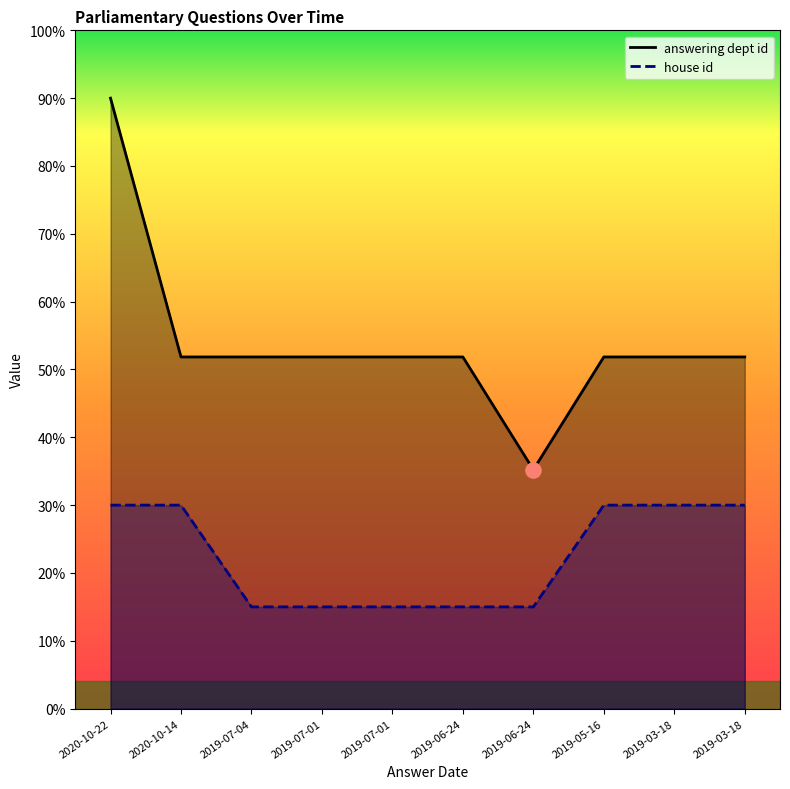

At how many categories does at least one series exceed 61?

1